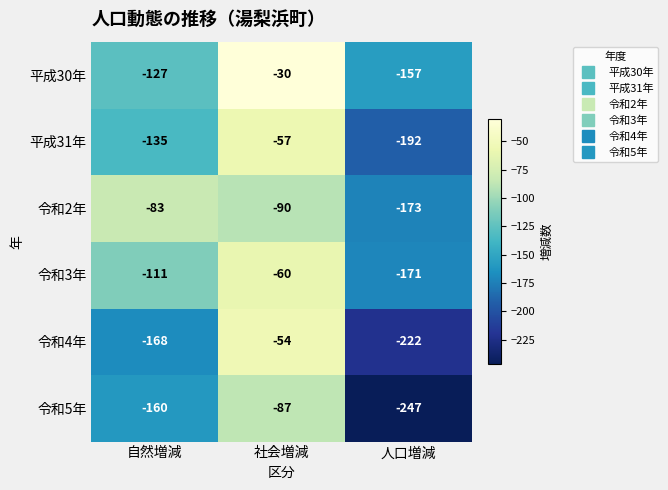

Where is 令和2年 nearest to the value -128?

社会増減